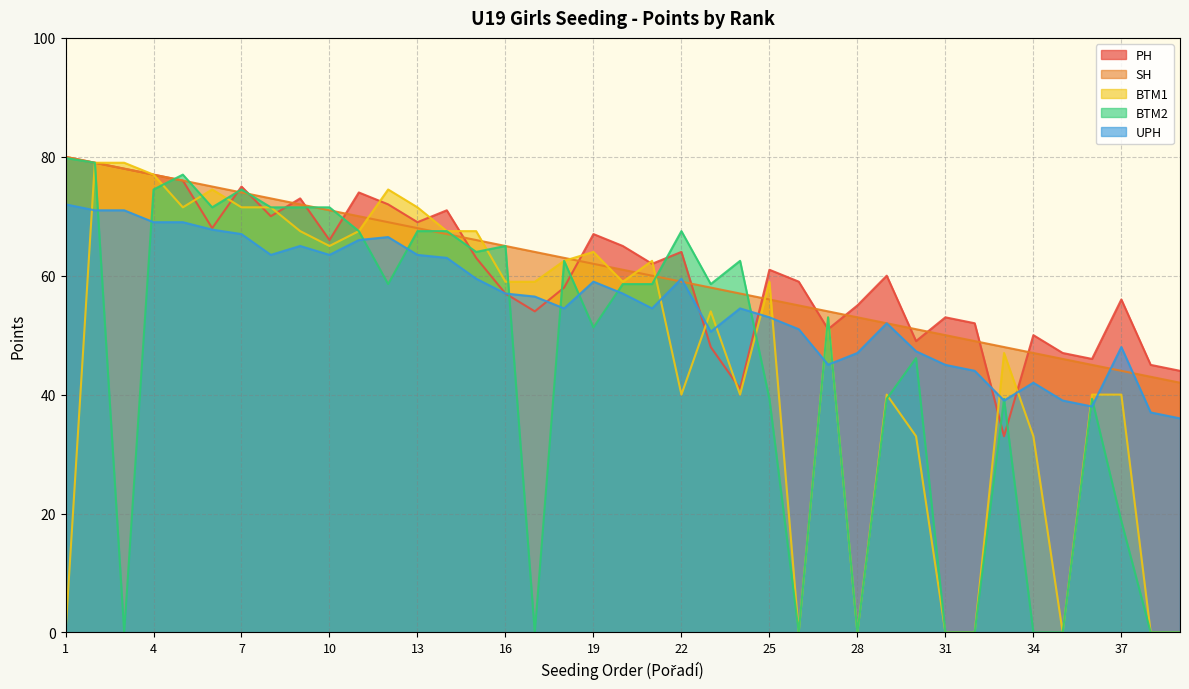

What is the maximum value for SH?

80.0